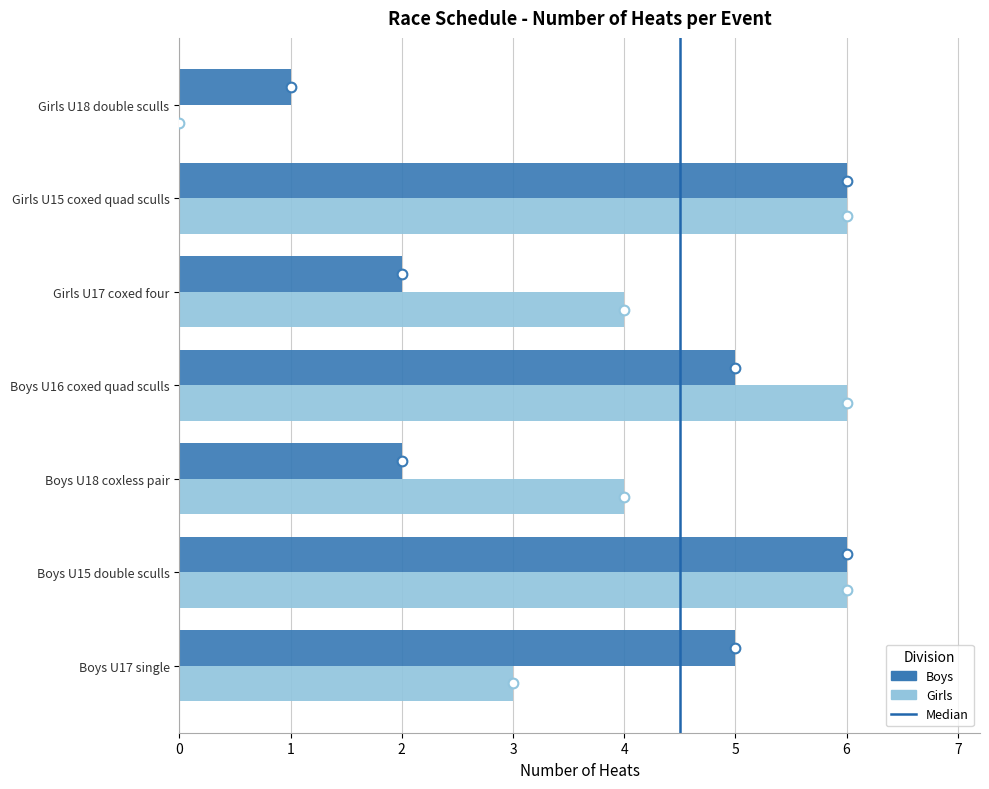

What is the maximum value shown in the chart?

6